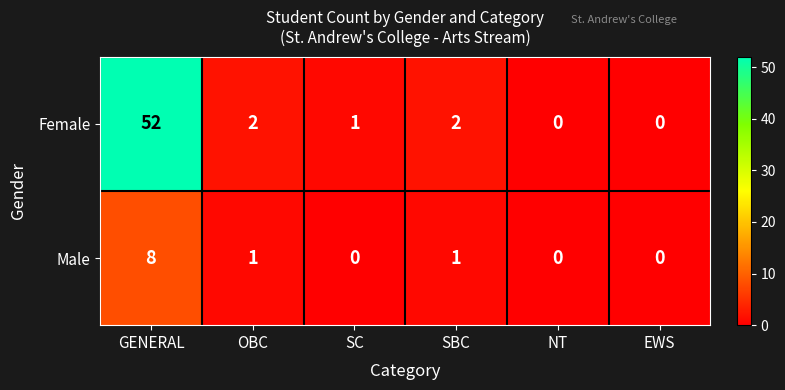

Which series has the largest total across all categories?

Female